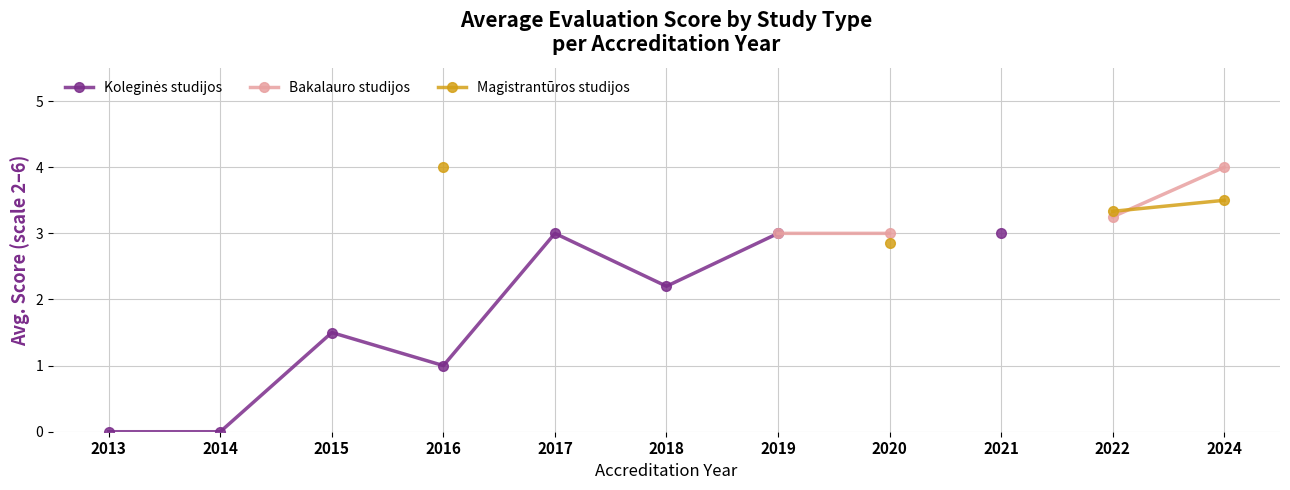

How many lines are shown in the chart?

3